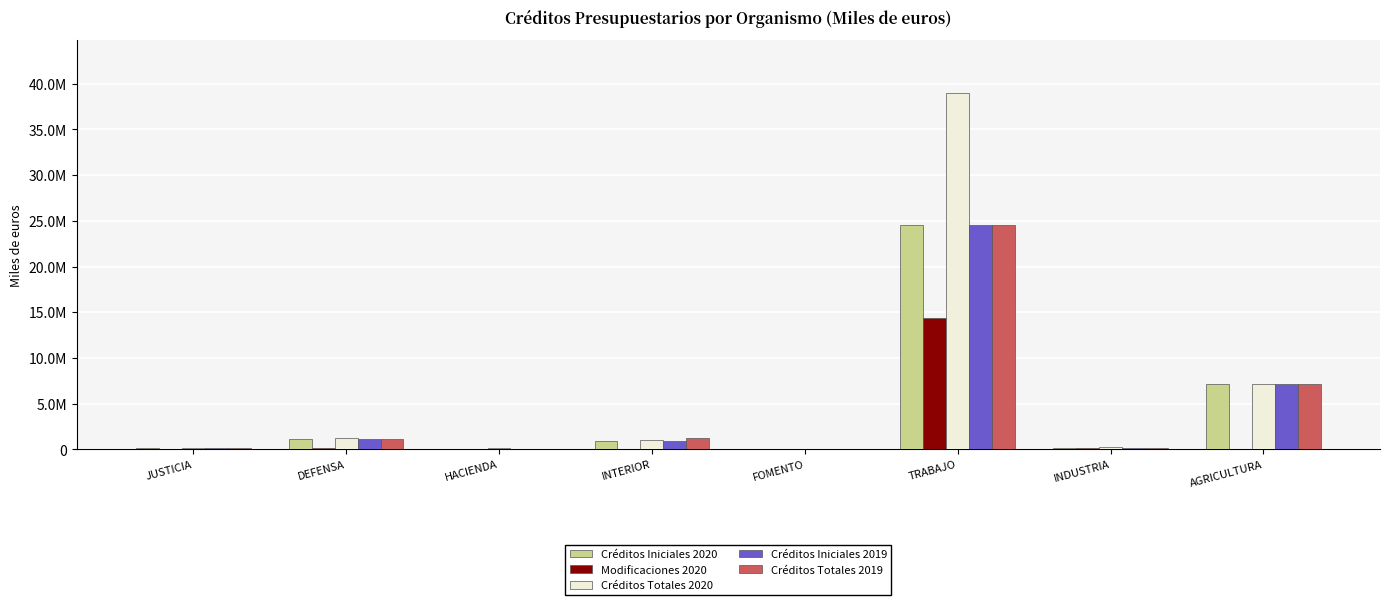

What are all the series names shown in the legend?

Créditos Iniciales 2020, Modificaciones 2020, Créditos Totales 2020, Créditos Iniciales 2019, Créditos Totales 2019